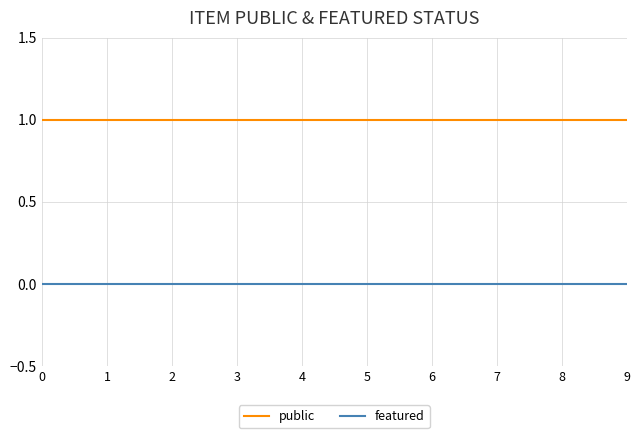

Reading left to right, what are all the values shown in this chart?

public: 0=1	1=1	2=1	3=1	4=1	5=1	6=1	7=1	8=1	9=1
featured: 0=0	1=0	2=0	3=0	4=0	5=0	6=0	7=0	8=0	9=0